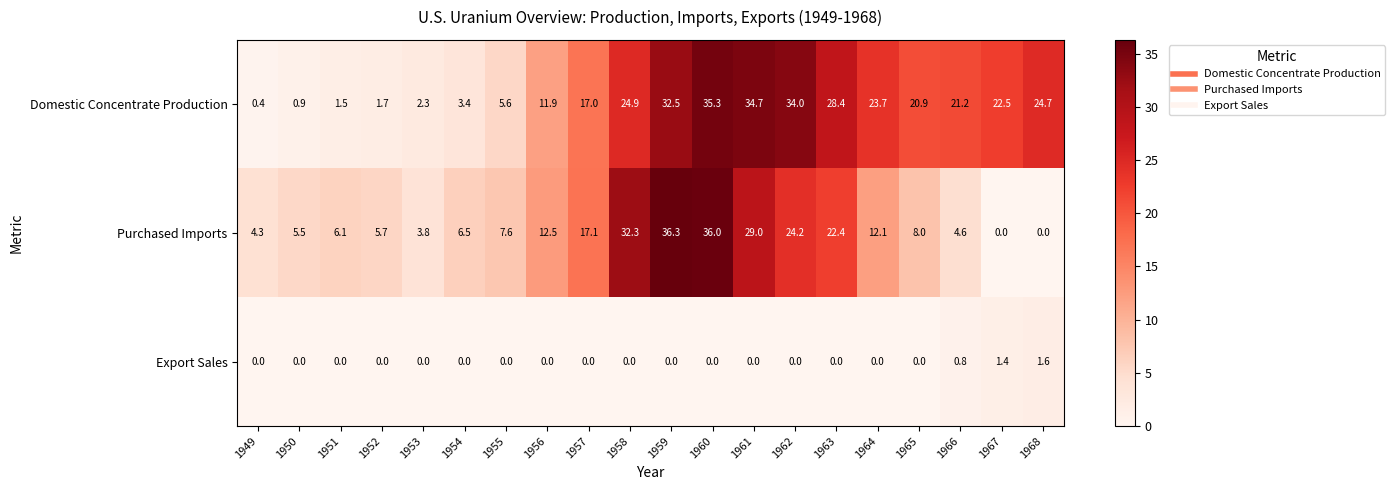

Rank the series by their average value, from lowest to highest.

Export Sales, Purchased Imports, Domestic Concentrate Production